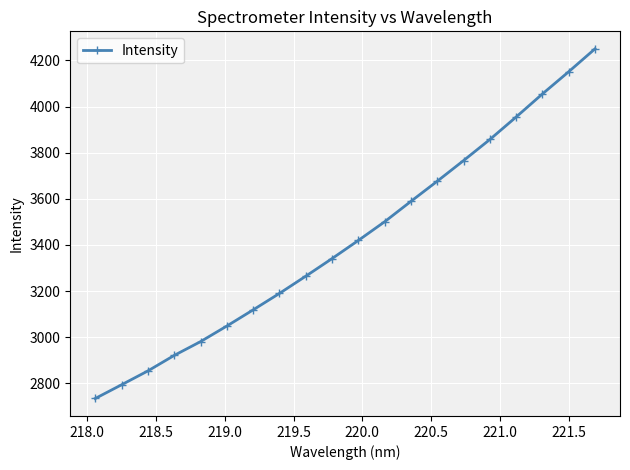

What is the average value?

3423.5